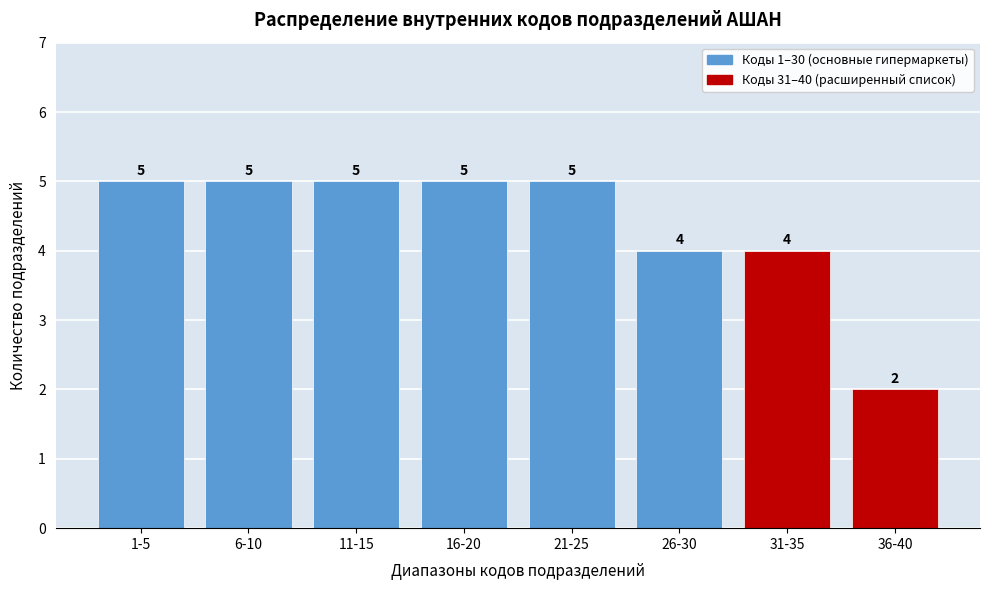

Reading right to left, list all the values displayed in this chart.

2	4	4	5	5	5	5	5